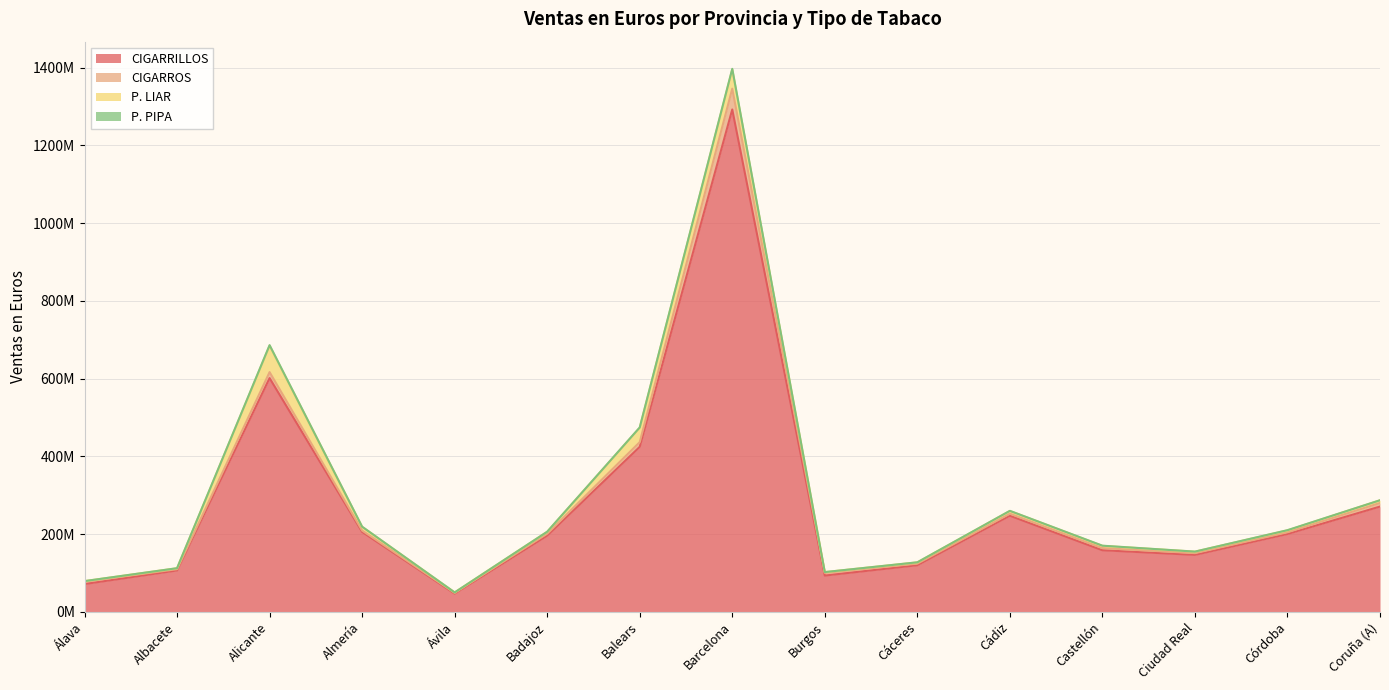

What is the average value of the CIGARRILLOS series?

279002585